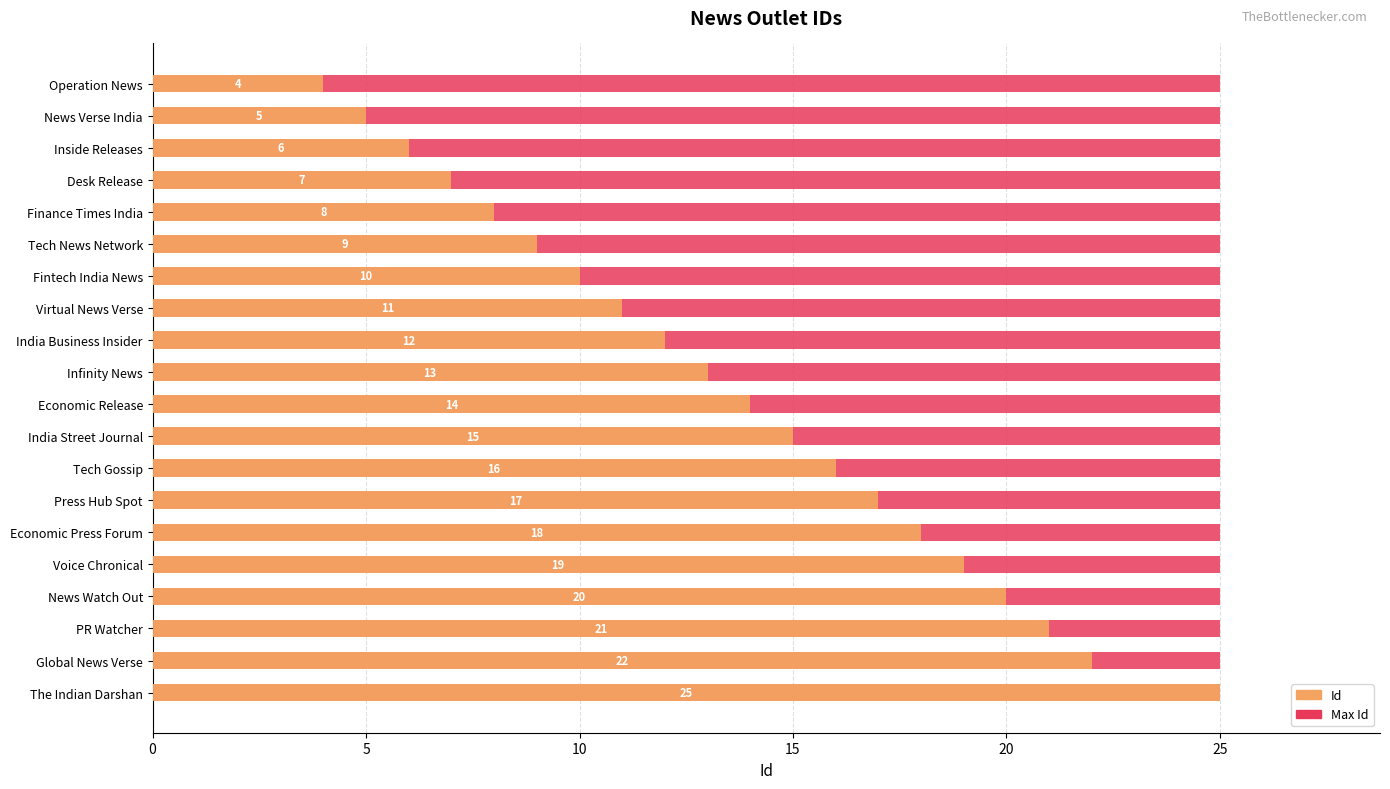

How many data points does each series have?

20